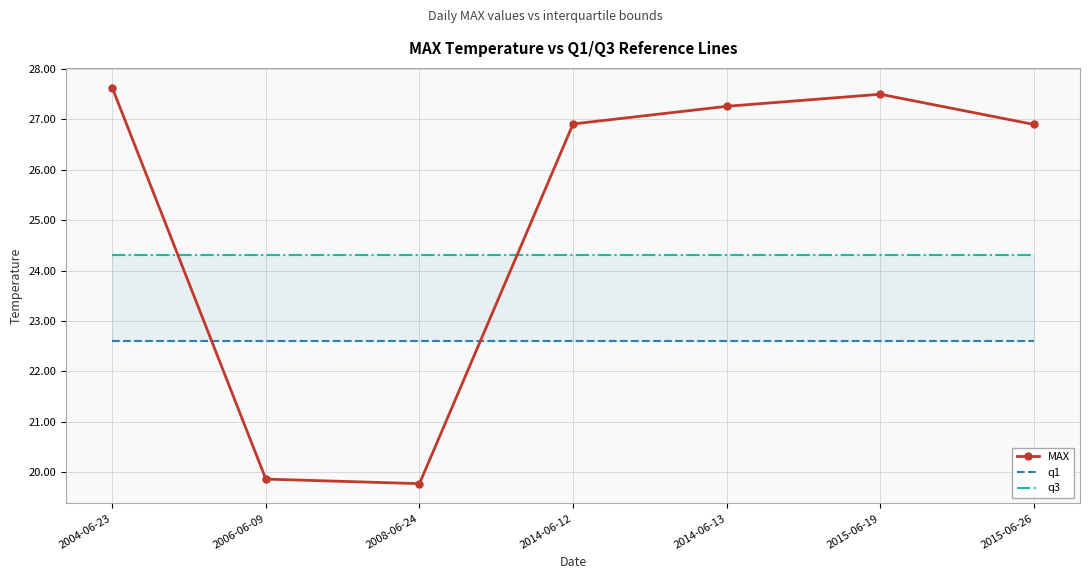

True or false: MAX has a value of 27.5 at 2015-06-19.

True